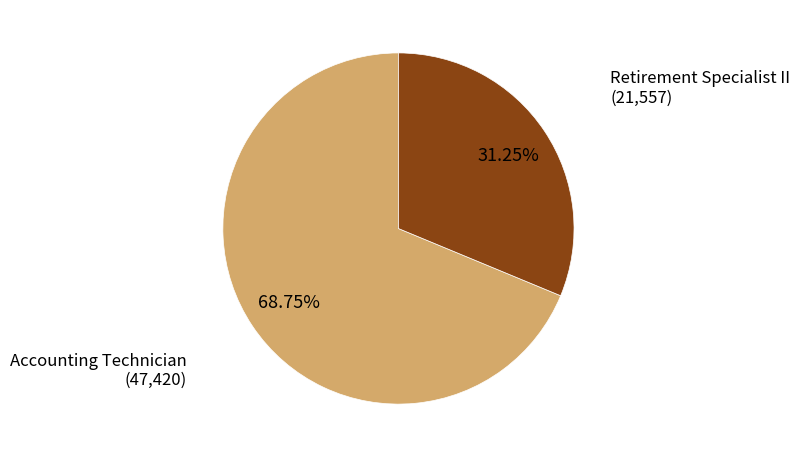

How many segments does this pie chart have?

2